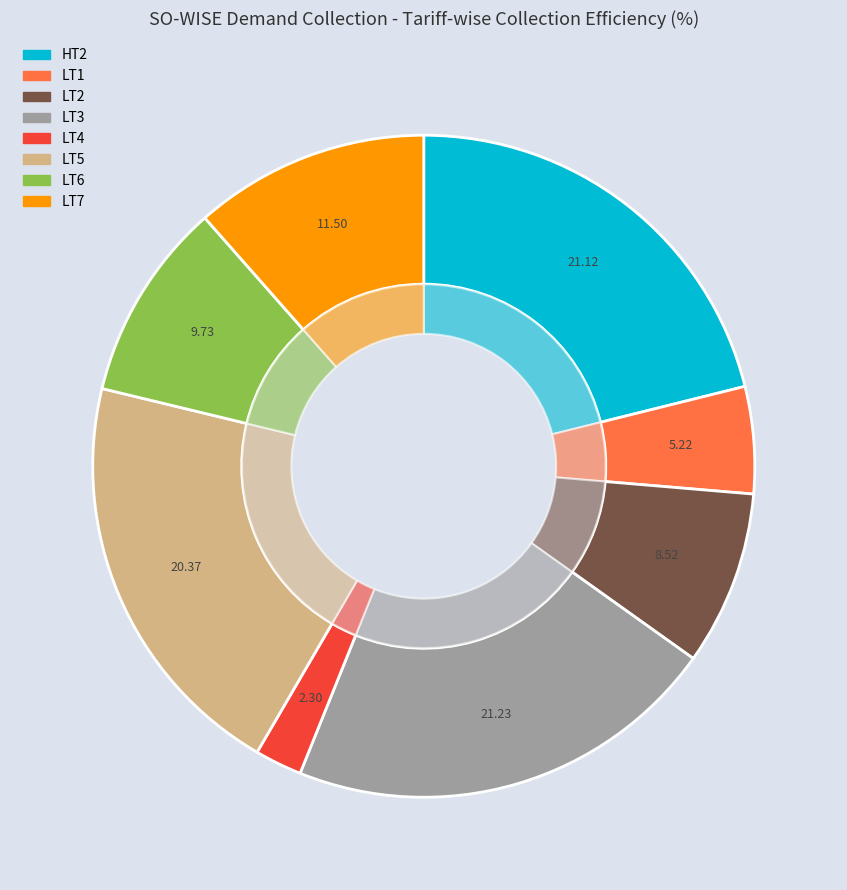

Which slice is the largest?

LT3